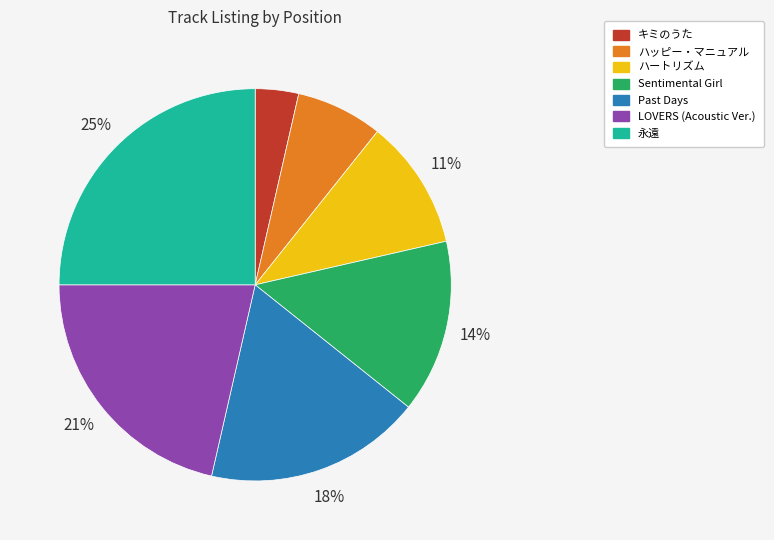

Rank the categories by value from lowest to highest.

キミのうた, ハッピー・マニュアル, ハートリズム, Sentimental Girl, Past Days, LOVERS (Acoustic Ver.), 永遠